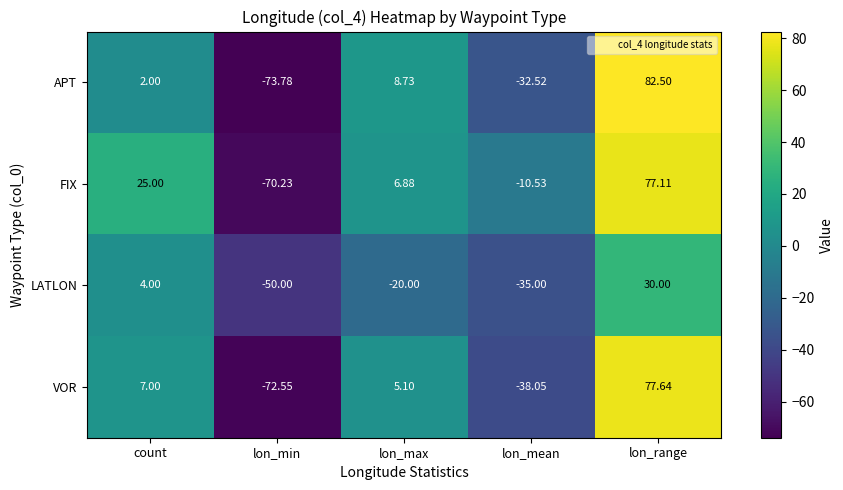

At which label does LATLON reach its peak?

lon_range